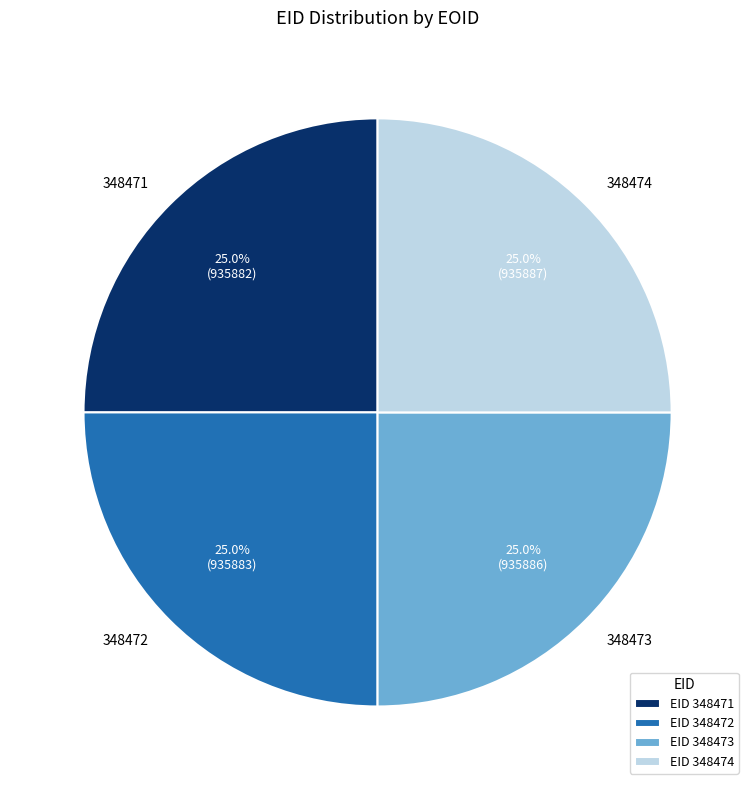

To the nearest percent, what is the average slice percentage?

25%